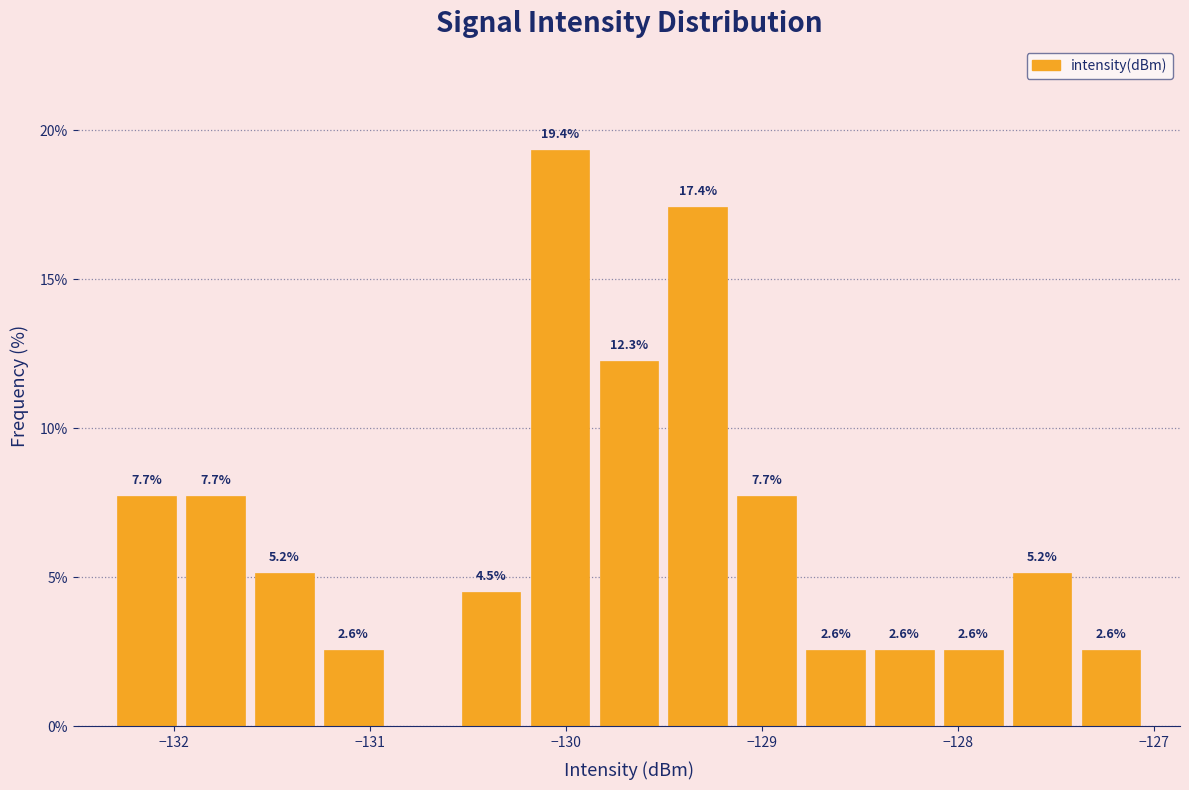

Around what value on the x-axis is the tallest bar? Give the approximate position of its centre, as read against the axis.

-130.0